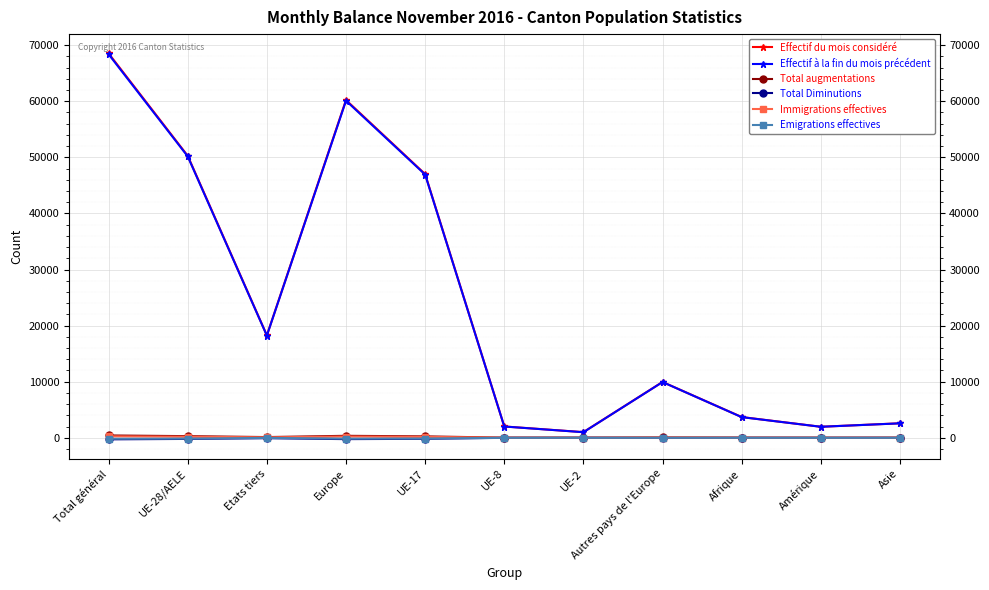

Is this an area chart (filled region under the line)?

No